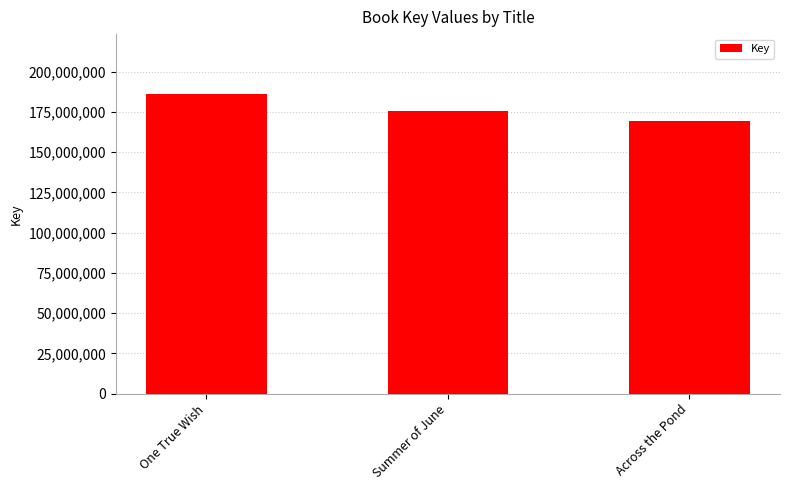

Which category has the lowest value across all series?

Across the Pond